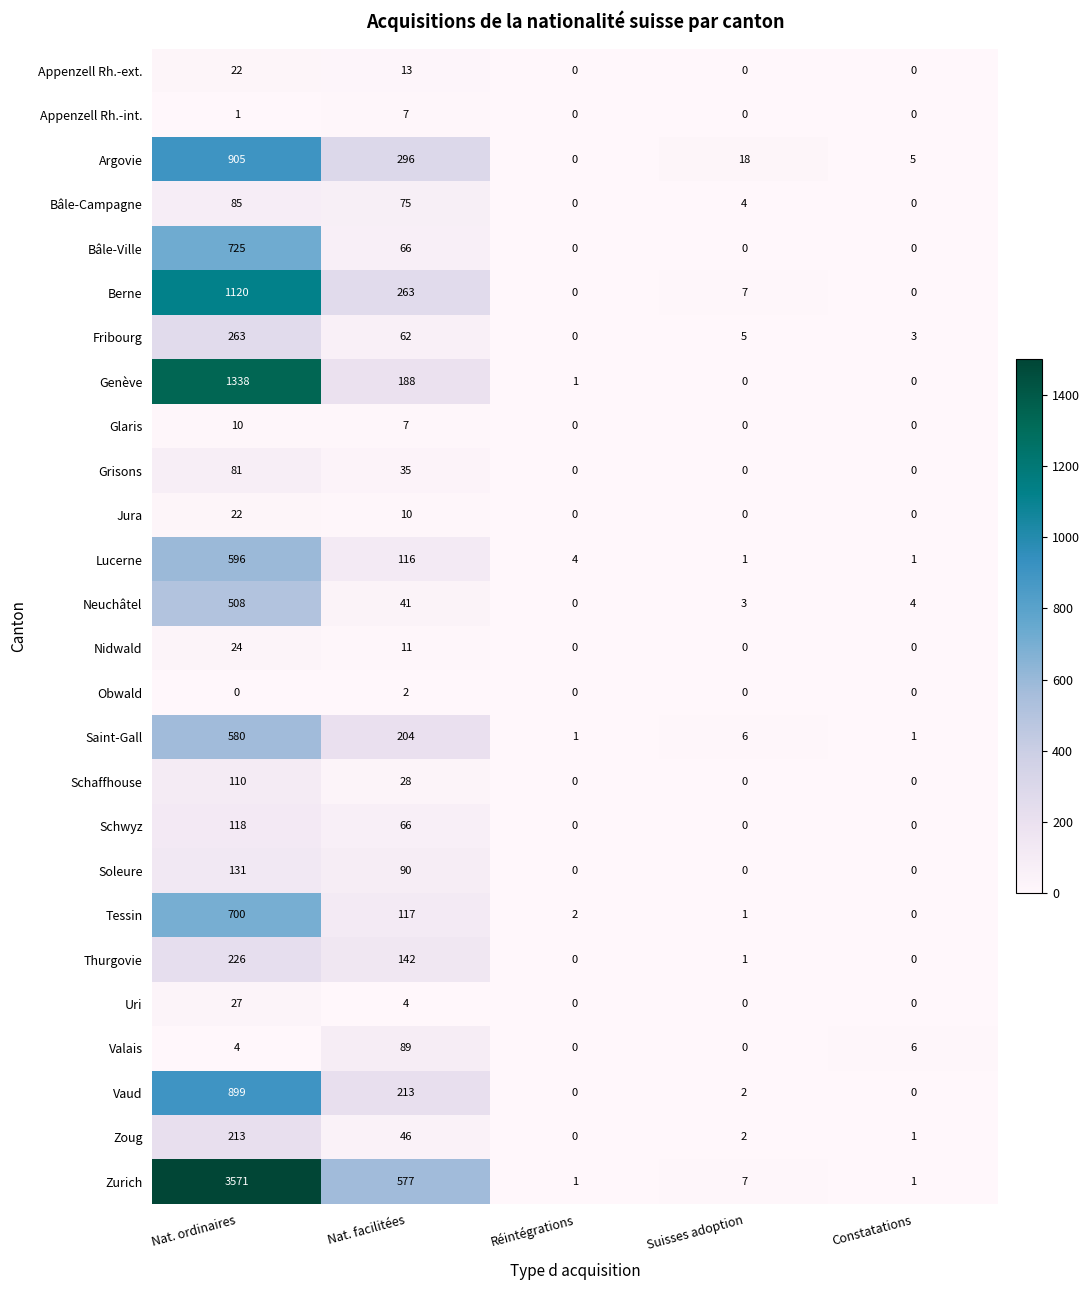

How many Jura values are between 0 and 10?

4